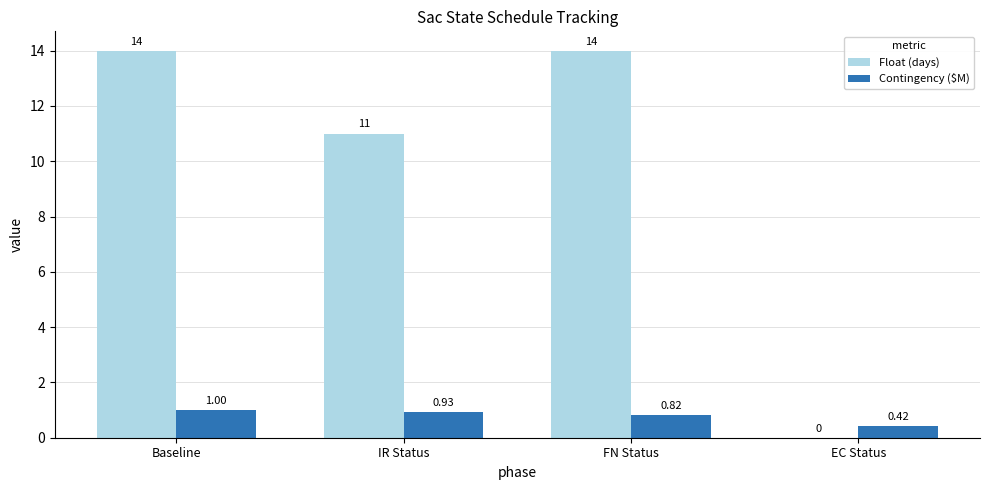

At which label does Contingency ($M) reach its peak?

Baseline